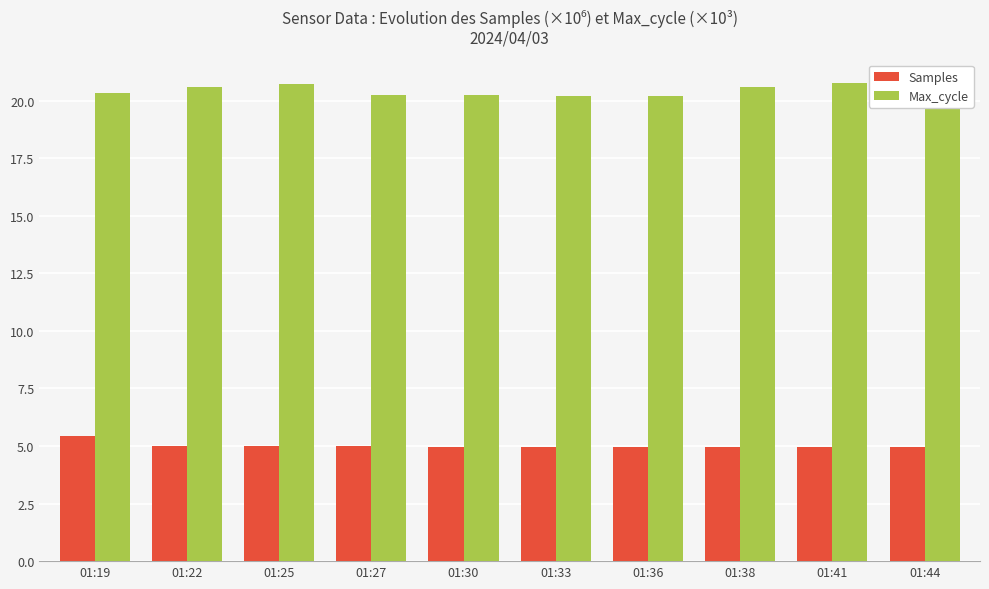

What is the difference between the highest and lowest values at 01:44?

15.3